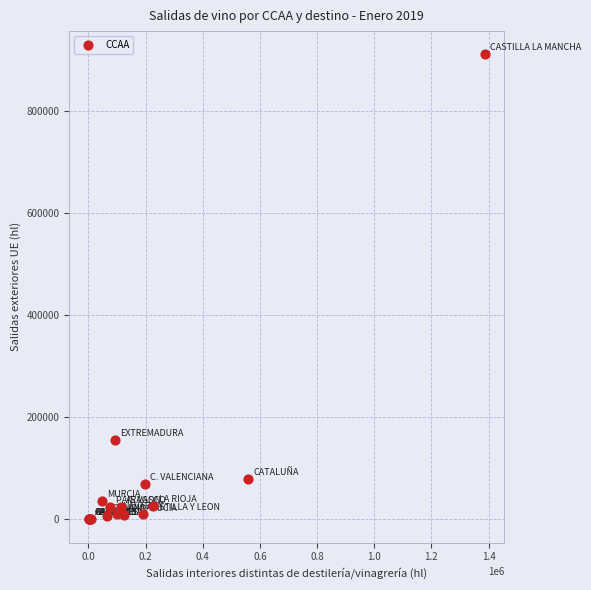

What Y value in the scatter plot is closest to 455579?

154799